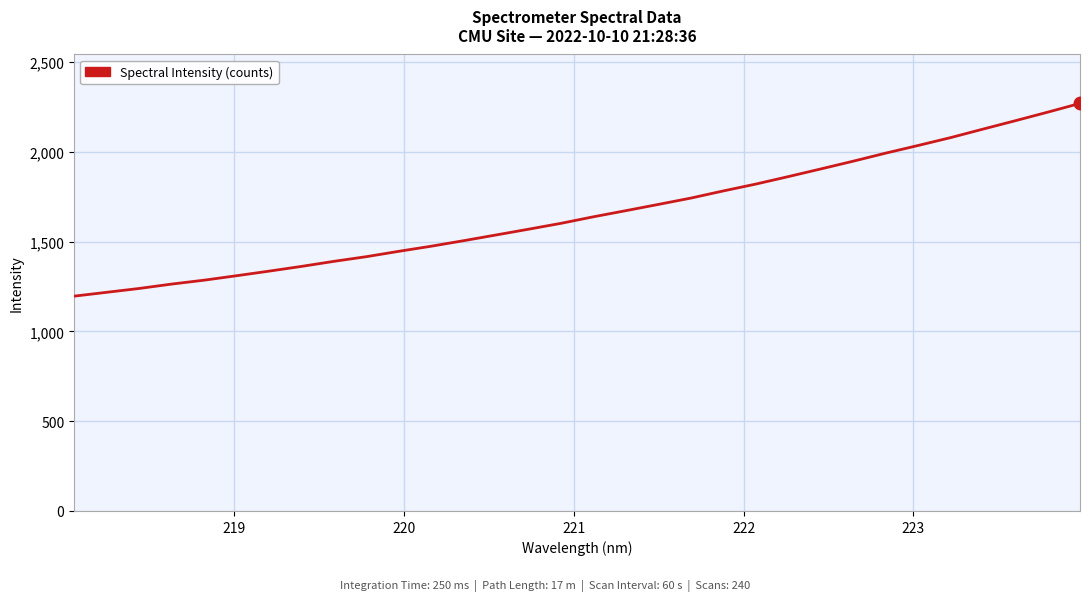

What is the difference between the maximum and minimum values?

1073.0